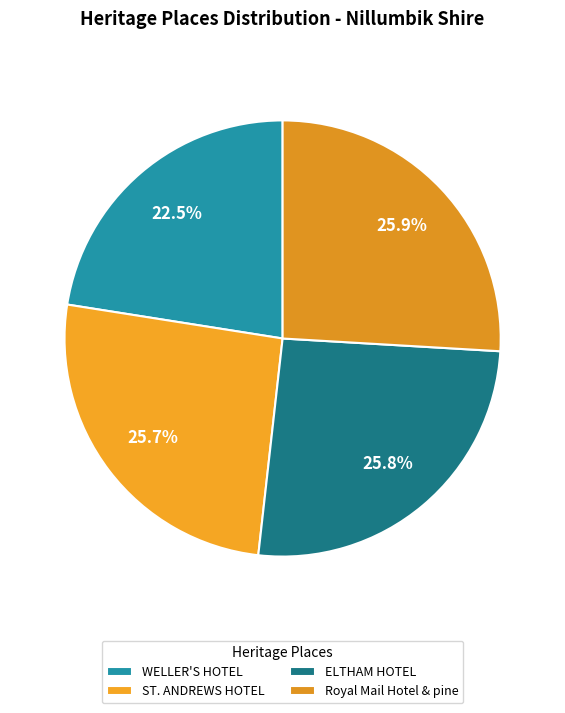

True or false: WELLER'S HOTEL accounts for 23% of the total.

True